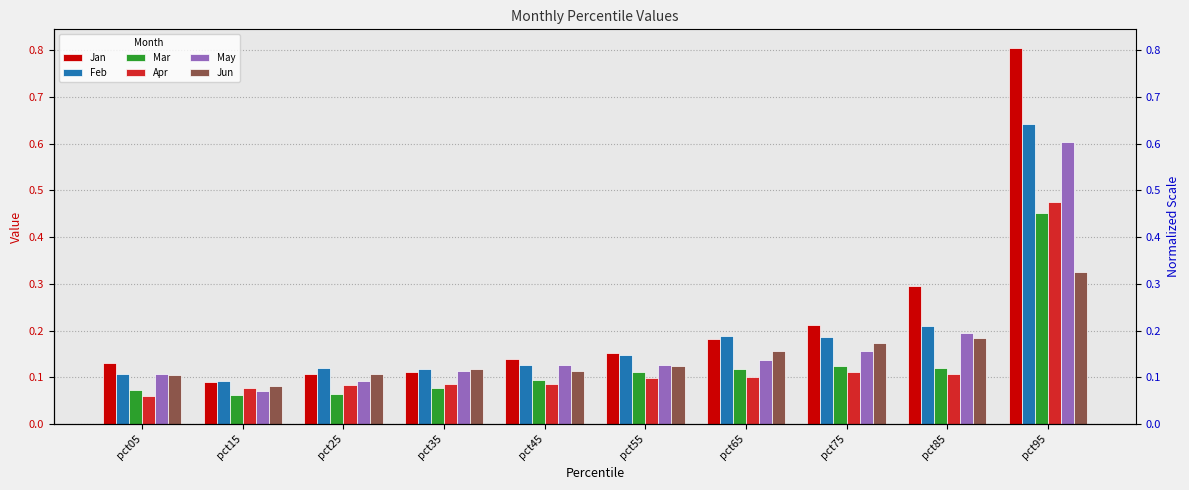

At how many categories does at least one series exceed 0?

10